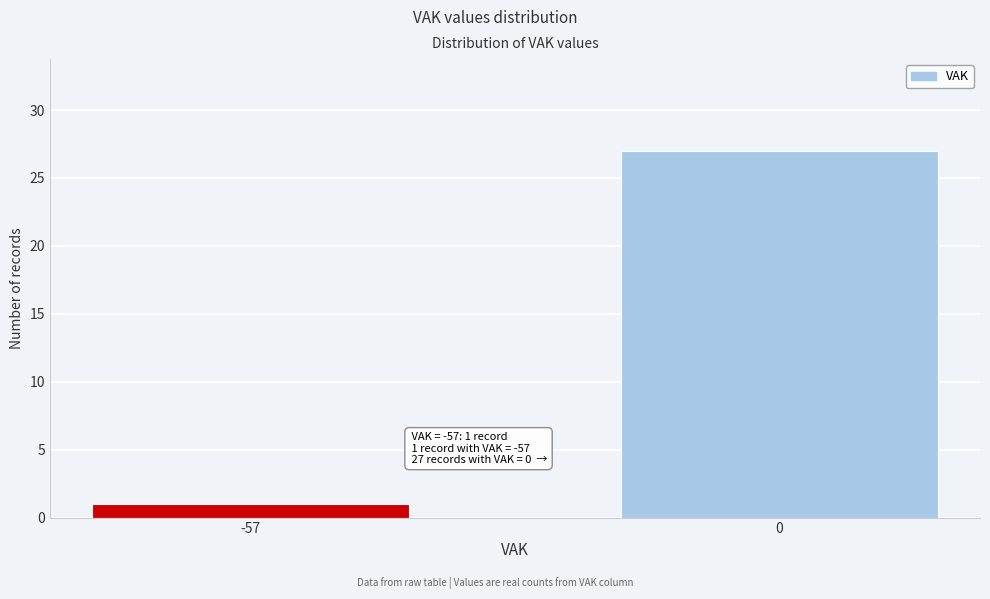

Reading left to right, extract all data points from this chart.

-57=1	0=27